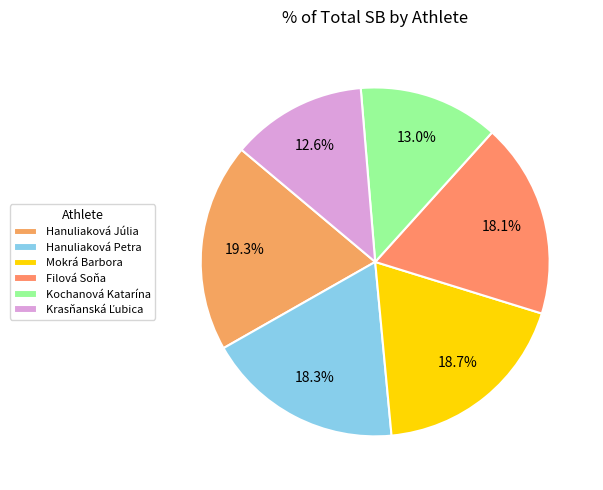

What portion of the pie excludes Krasňanská Ľubica?

87.4%